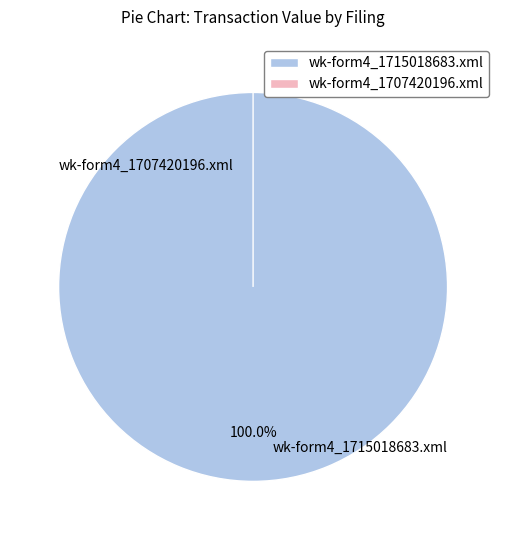

How many segments does this pie chart have?

2